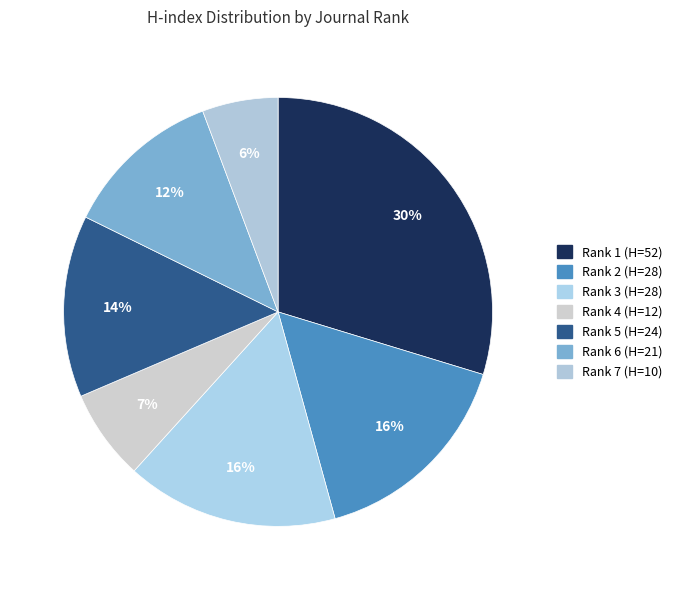

How many segments does this pie chart have?

7